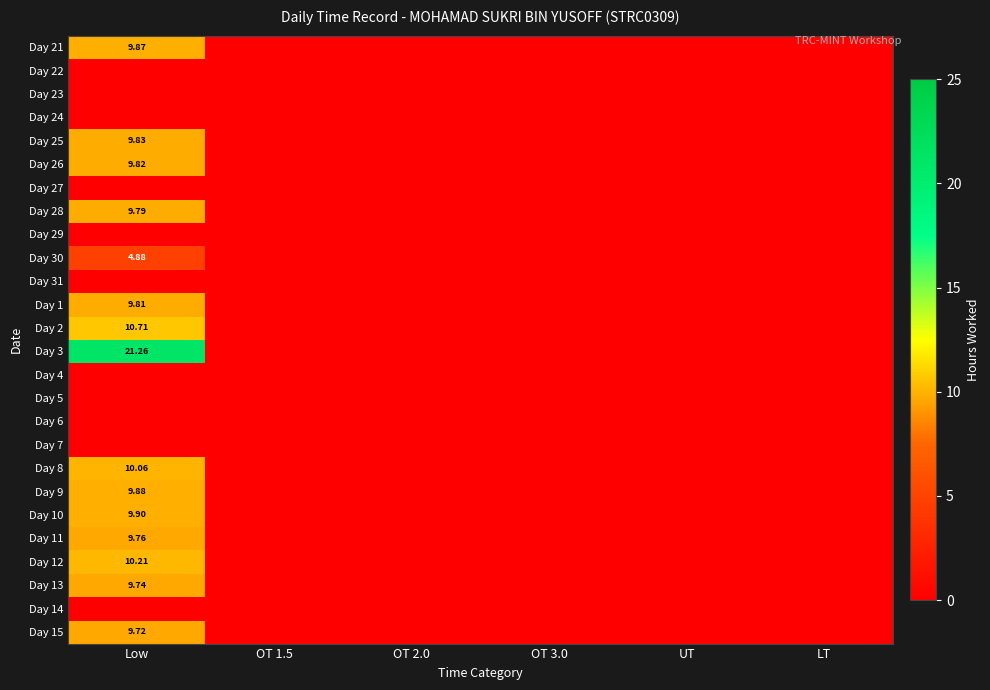

Count the number of data series in this chart.

26